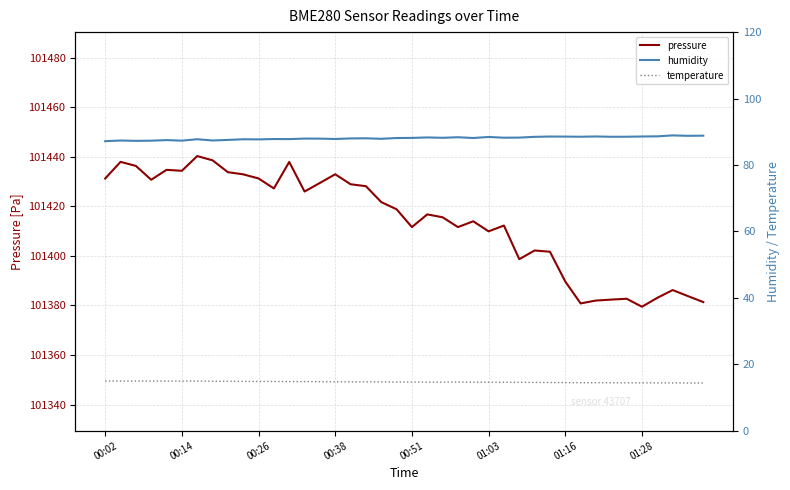

What is the minimum value for pressure?

101379.5